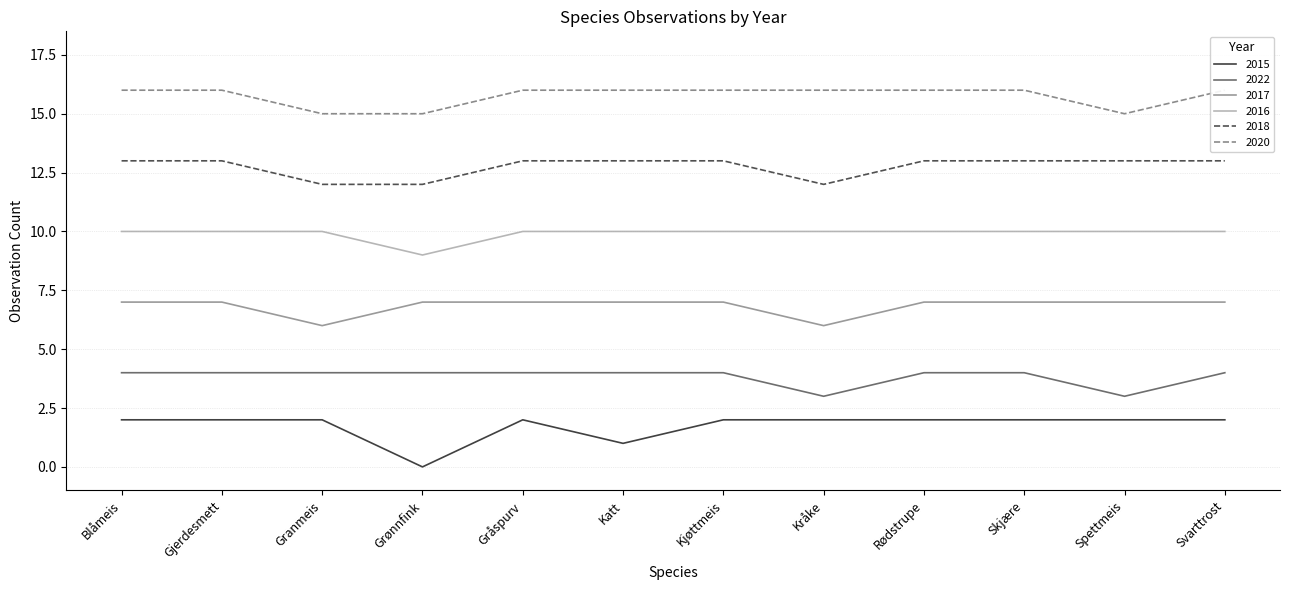

Between Kjøttmeis and Kråke, which series saw the biggest shift?

2022